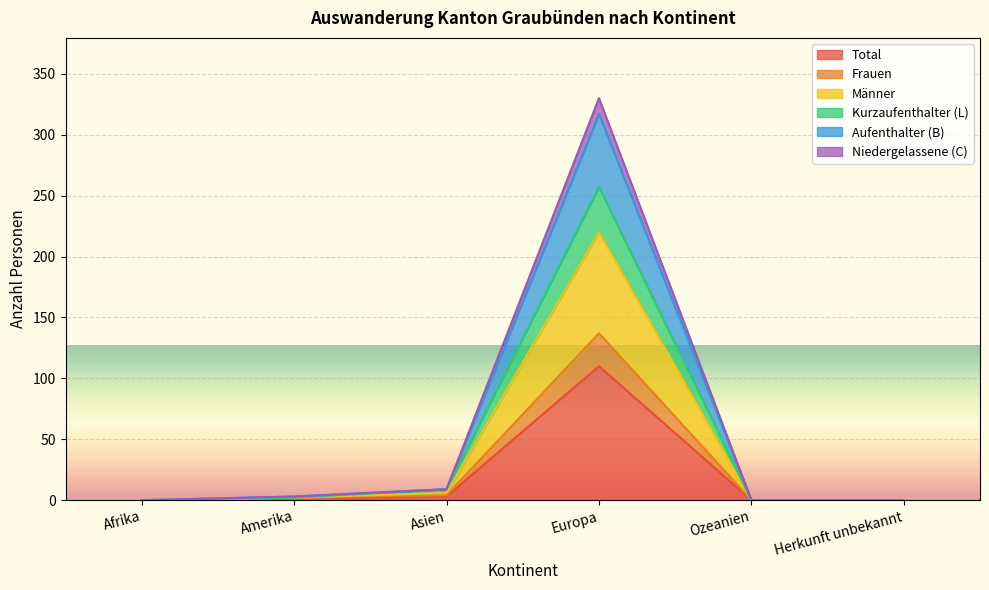

What is the highest value of the Total series?

110